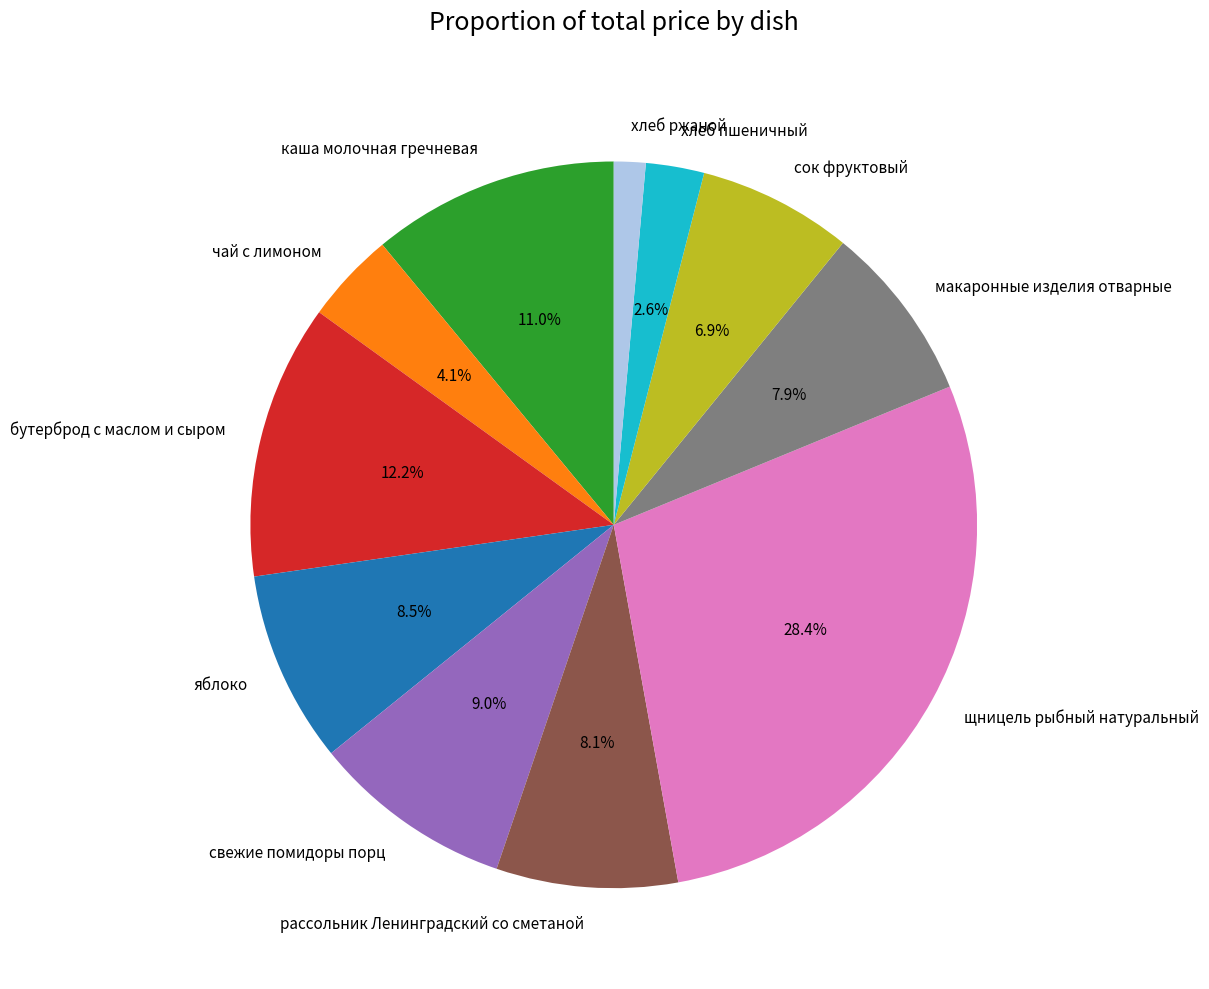

Between чай с лимоном and щницель рыбный натуральный, which is larger?

щницель рыбный натуральный